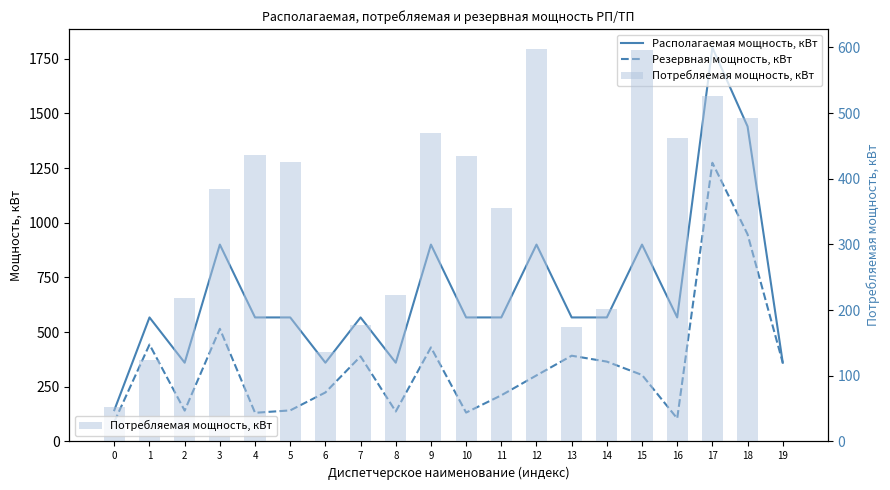

What is the sum of all Располагаемая мощность, кВт values?

13526